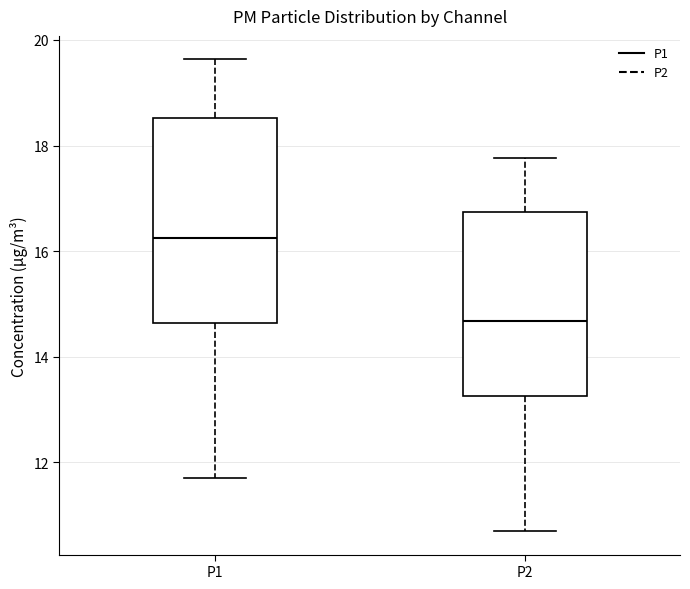

Which box is the tallest, from its lower edge to its upper edge?

P1